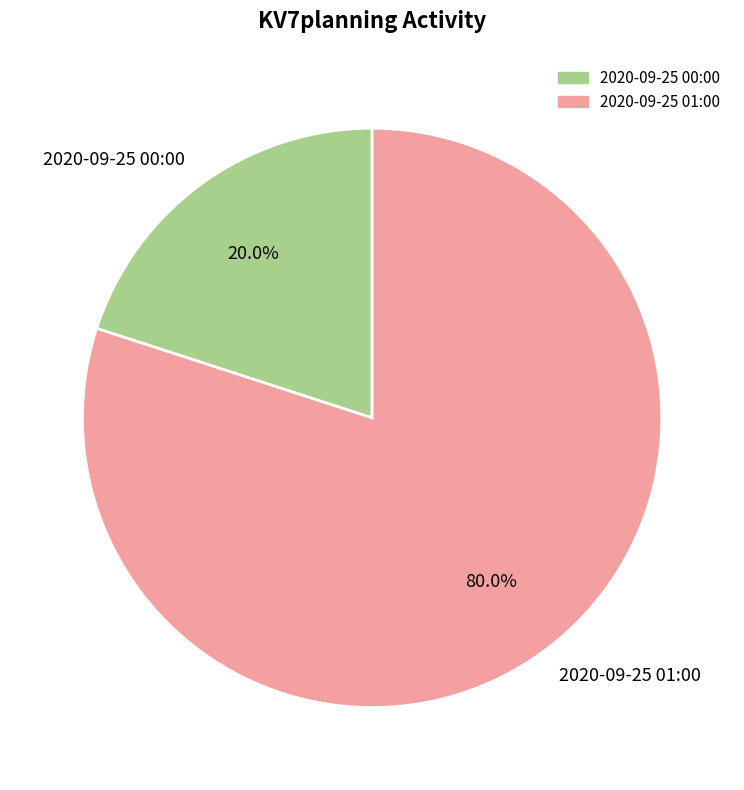

Rank the categories by value from highest to lowest.

2020-09-25 01:00, 2020-09-25 00:00